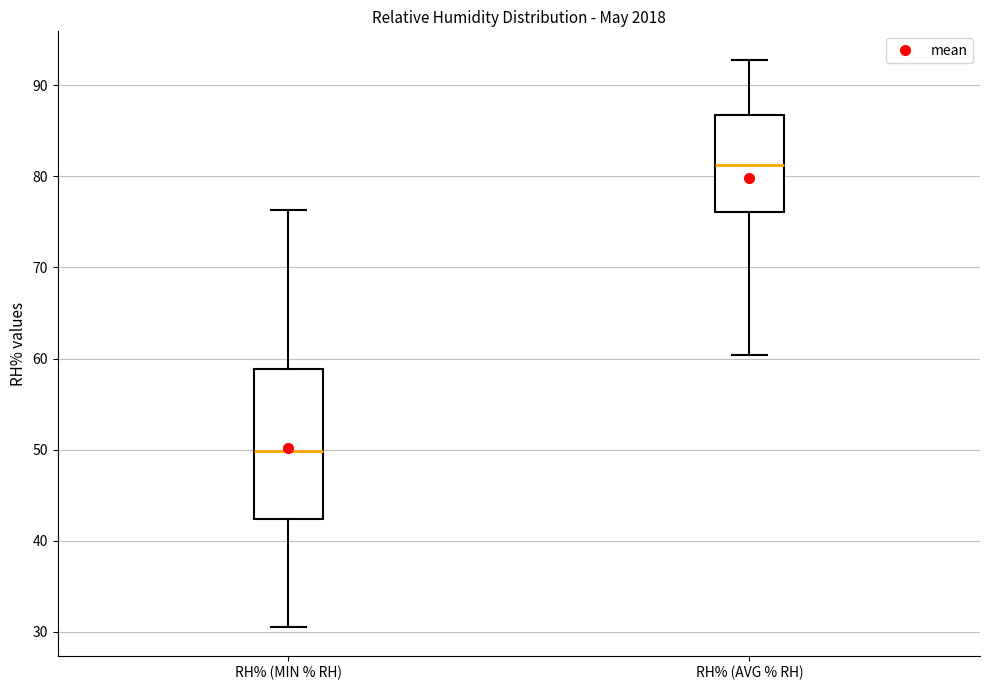

Reading left to right, read every box against the y-axis: the position of its median line, the range the box covers, and the ends of its whiskers. The values are not printed on the chart, so give them approximately, as read against the axis.

RH% (MIN % RH): median 50, box 42 to 59, whiskers 31 to 76
RH% (AVG % RH): median 81, box 76 to 87, whiskers 60 to 93